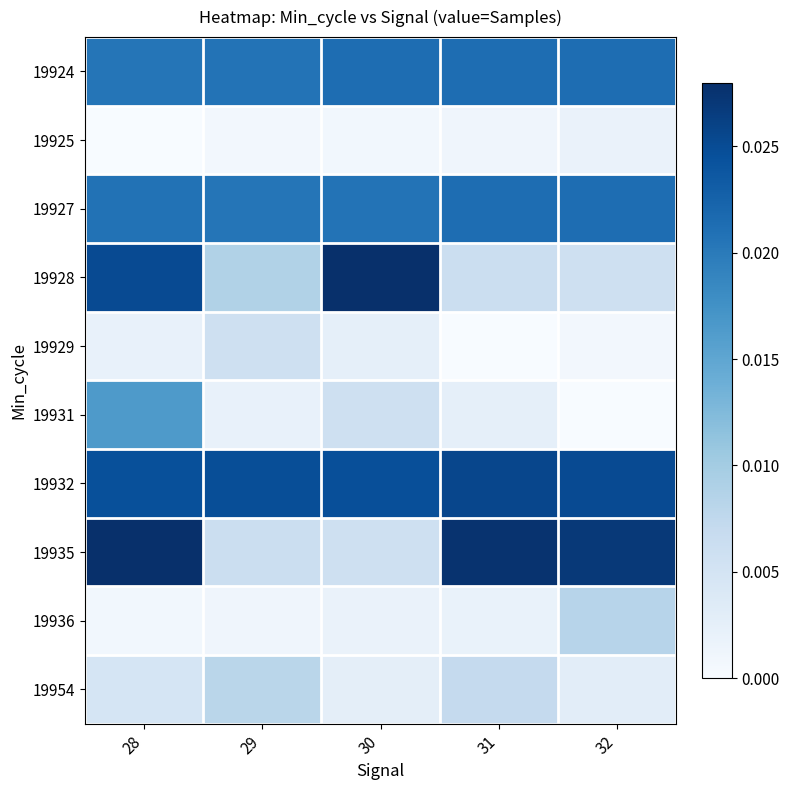

Reading right to left, what are all the values shown in this chart?

19924: 32=0.0	31=0.0	30=0.0	29=0.0	28=0.0
19925: 32=0.0	31=0.0	30=0.0	29=0.0	28=0.0
19927: 32=0.0	31=0.0	30=0.0	29=0.0	28=0.0
19928: 32=0.0	31=0.0	30=0.0	29=0.0	28=0.0
19929: 32=0.0	31=0.0	30=0.0	29=0.0	28=0.0
19931: 32=0.0	31=0.0	30=0.0	29=0.0	28=0.0
19932: 32=0.0	31=0.0	30=0.0	29=0.0	28=0.0
19935: 32=0.0	31=0.0	30=0.0	29=0.0	28=0.0
19936: 32=0.0	31=0.0	30=0.0	29=0.0	28=0.0
19954: 32=0.0	31=0.0	30=0.0	29=0.0	28=0.0